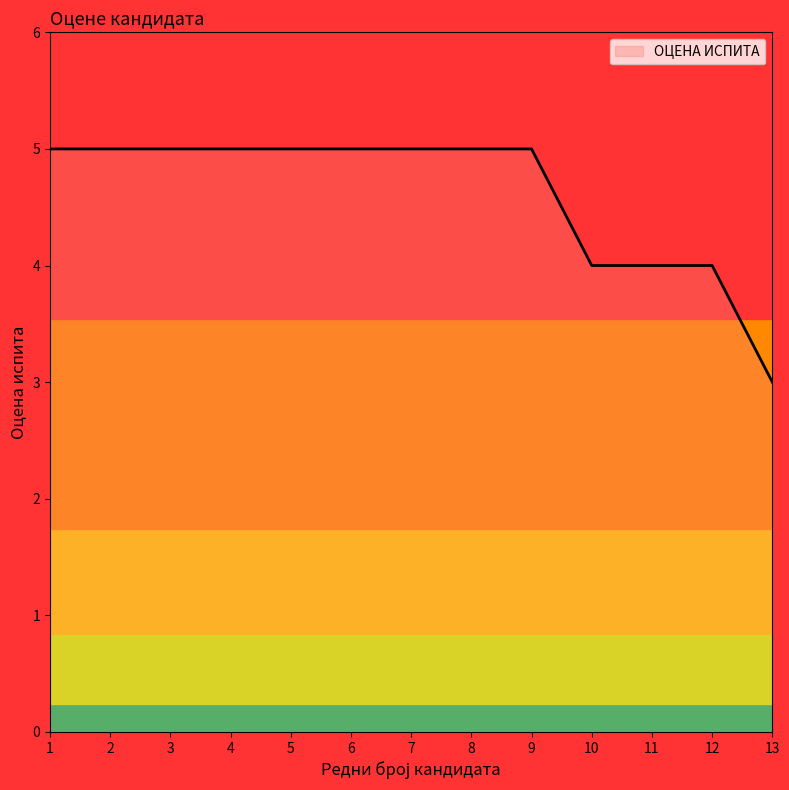

Reading left to right, what are all the values shown in this chart?

5	5	5	5	5	5	5	5	5	4	4	4	3